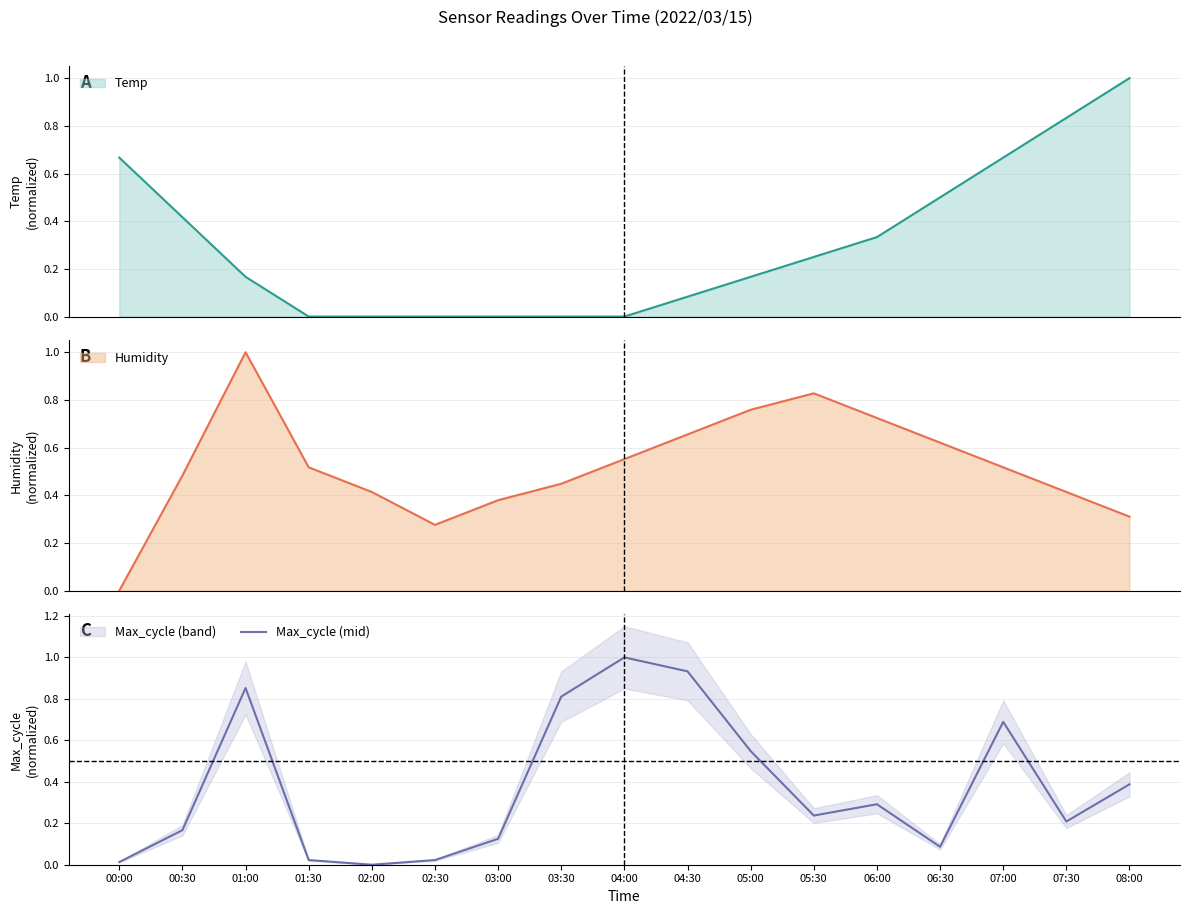

Which category has the highest value in the Max_cycle (mid) series?

04:00